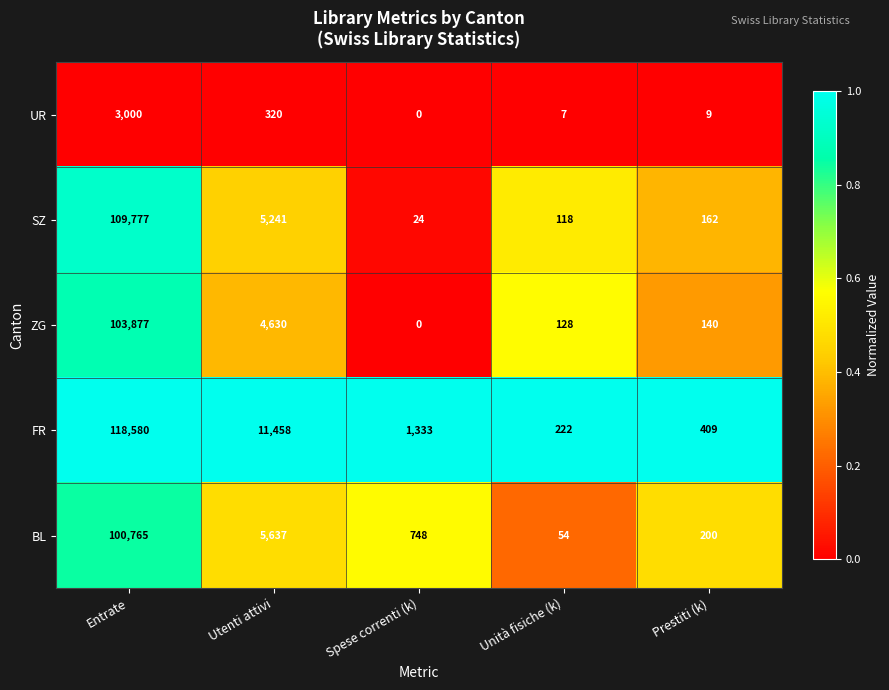

Is the value of ZG at Utenti attivi greater than the value of SZ at Prestiti (k)?

Yes